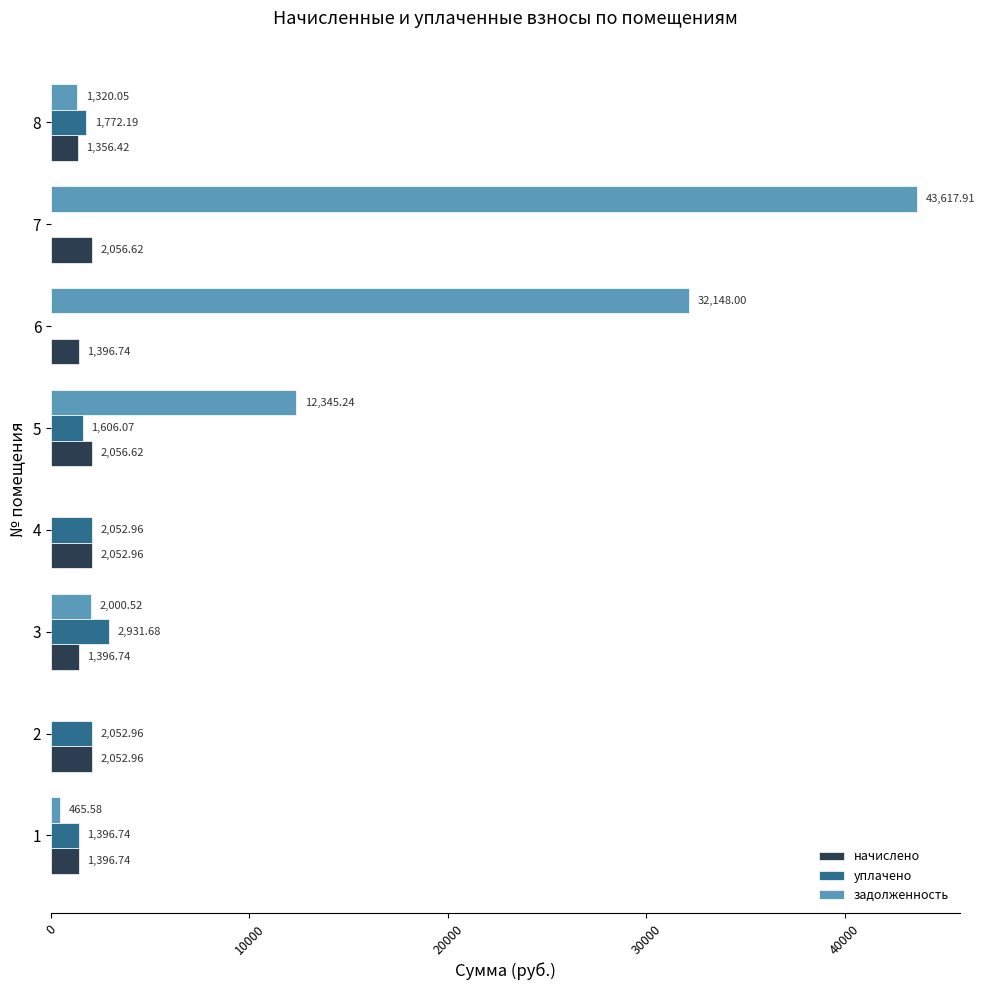

Which series has the largest total across all categories?

задолженность